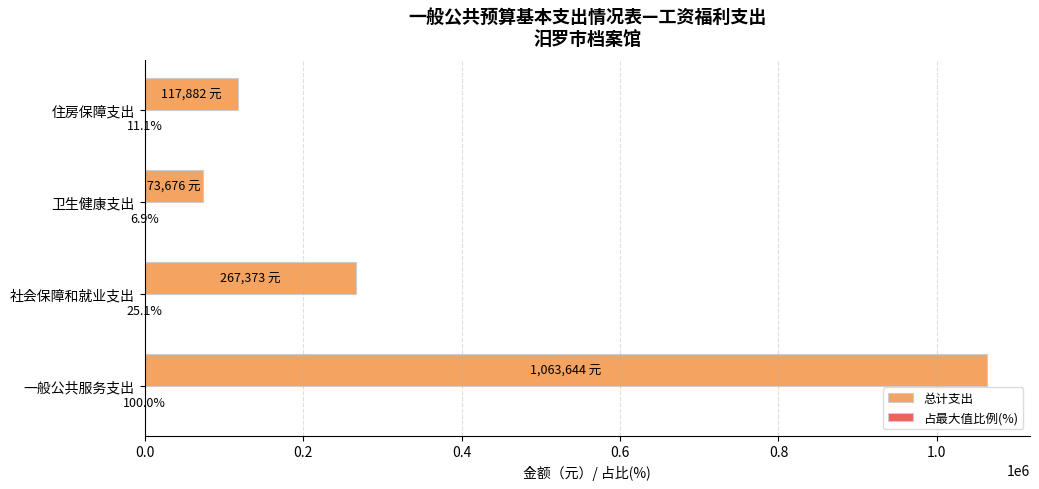

Which series has the widest spread of values?

总计支出